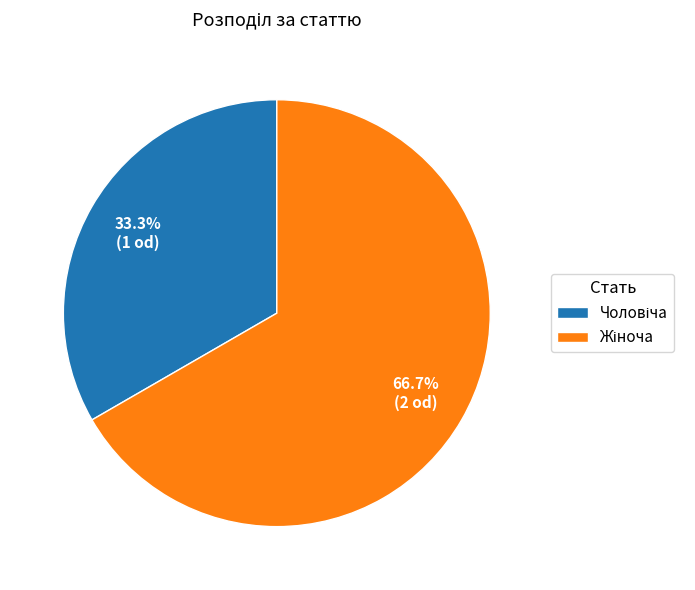

Does any single category account for the majority?

Yes